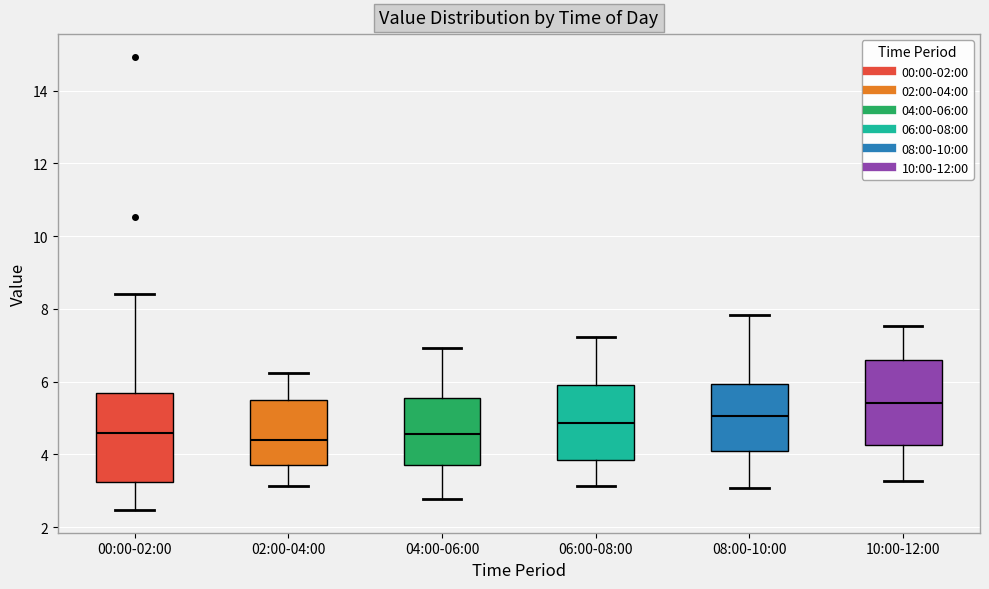

Reading left to right, transcribe this box plot: for each box, give where its median line is, the range the box spans, and where its two whiskers end, as read against the y-axis. The values are not printed on the chart, so give them approximately, as read against the axis.

00:00-02:00: median 4.6, box 3.2 to 5.8, whiskers 2.4 to 8.4
02:00-04:00: median 4.4, box 3.8 to 5.4, whiskers 3.2 to 6.2
04:00-06:00: median 4.6, box 3.8 to 5.6, whiskers 2.8 to 7.0
06:00-08:00: median 4.8, box 3.8 to 5.8, whiskers 3.2 to 7.2
08:00-10:00: median 5.0, box 4.0 to 6.0, whiskers 3.0 to 7.8
10:00-12:00: median 5.4, box 4.2 to 6.6, whiskers 3.2 to 7.6